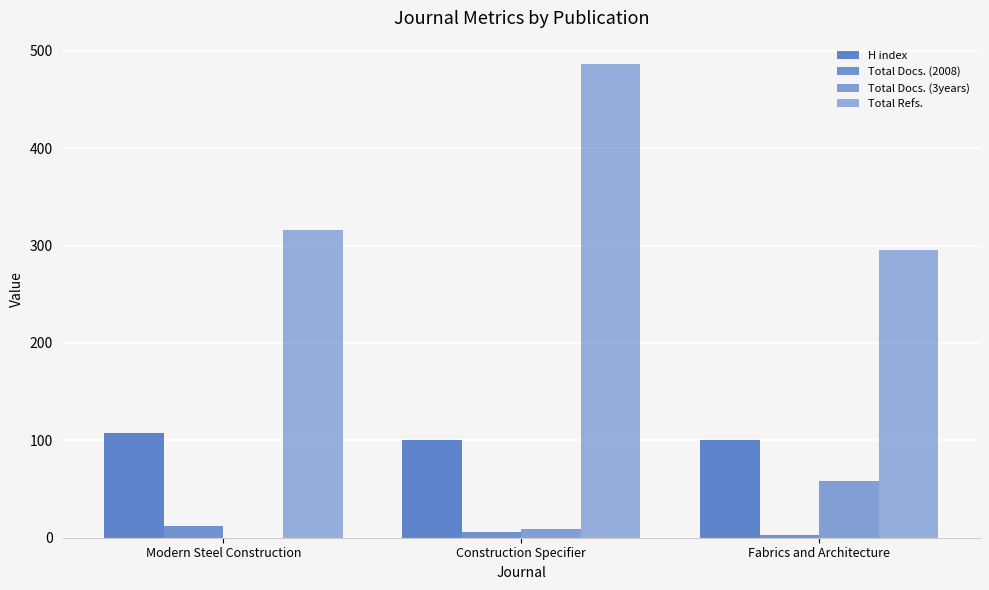

How many groups of bars are there?

3